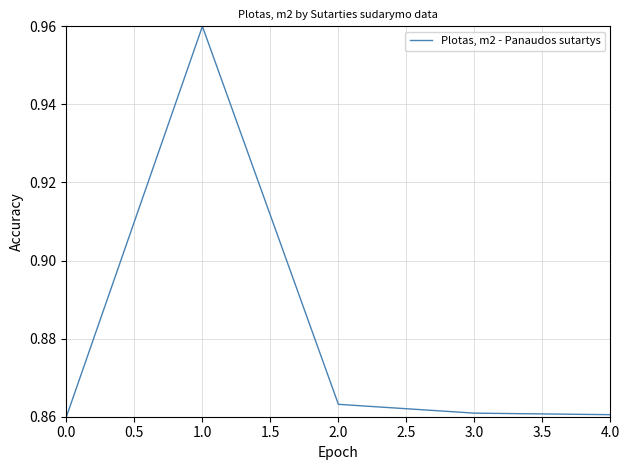

The value at 4.0 is 1.3. True or false?

False